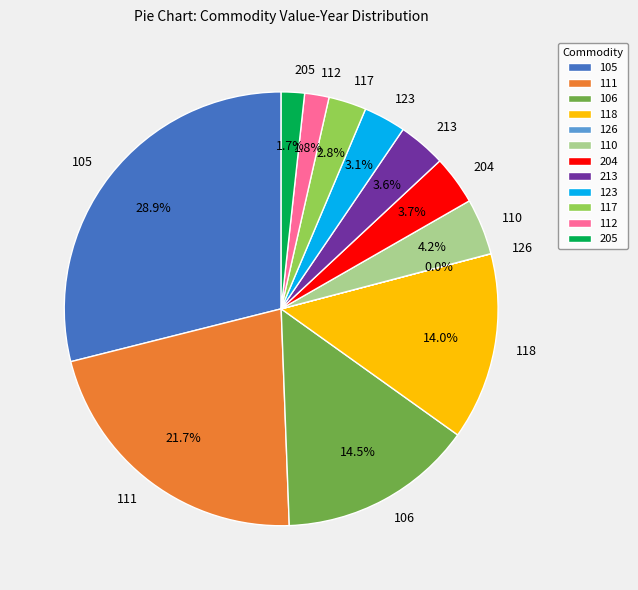

How much of the chart is everything except 112?

98.2%